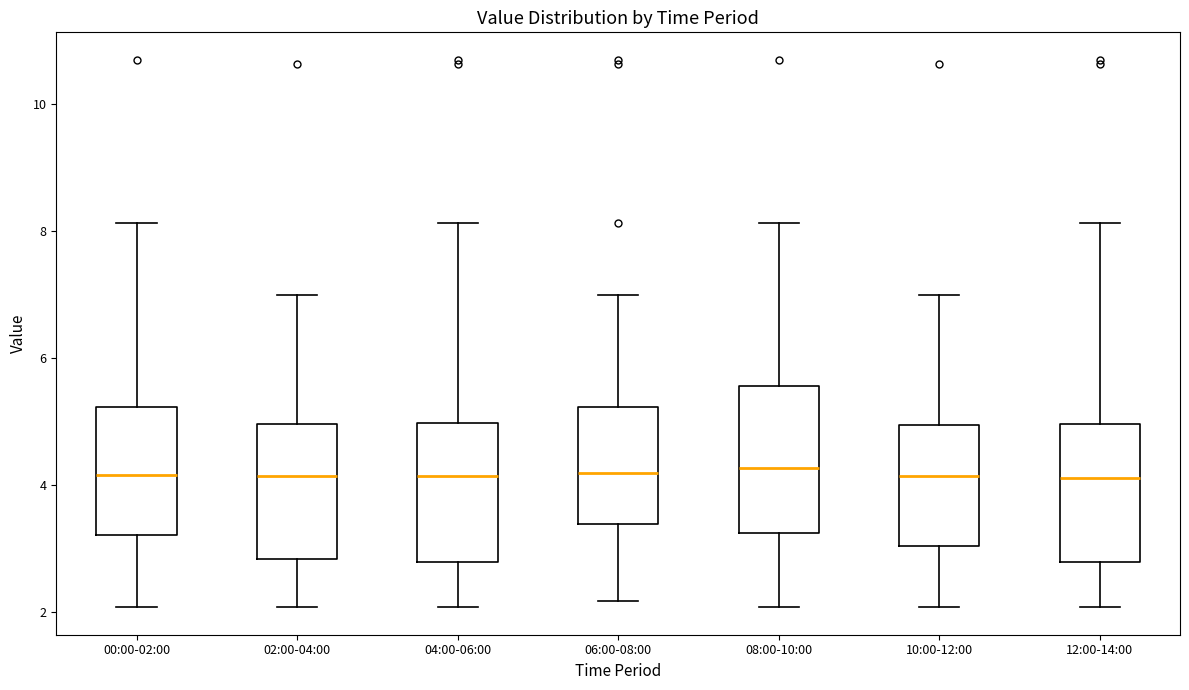

Reading left to right, read every box against the y-axis: the position of its median line, the range the box covers, and the ends of its whiskers. The values are not printed on the chart, so give them approximately, as read against the axis.

00:00-02:00: median 4.2, box 3.2 to 5.2, whiskers 2.0 to 8.2
02:00-04:00: median 4.2, box 2.8 to 5.0, whiskers 2.0 to 7.0
04:00-06:00: median 4.2, box 2.8 to 5.0, whiskers 2.0 to 8.2
06:00-08:00: median 4.2, box 3.4 to 5.2, whiskers 2.2 to 7.0
08:00-10:00: median 4.2, box 3.2 to 5.6, whiskers 2.0 to 8.2
10:00-12:00: median 4.2, box 3.0 to 5.0, whiskers 2.0 to 7.0
12:00-14:00: median 4.2, box 2.8 to 5.0, whiskers 2.0 to 8.2